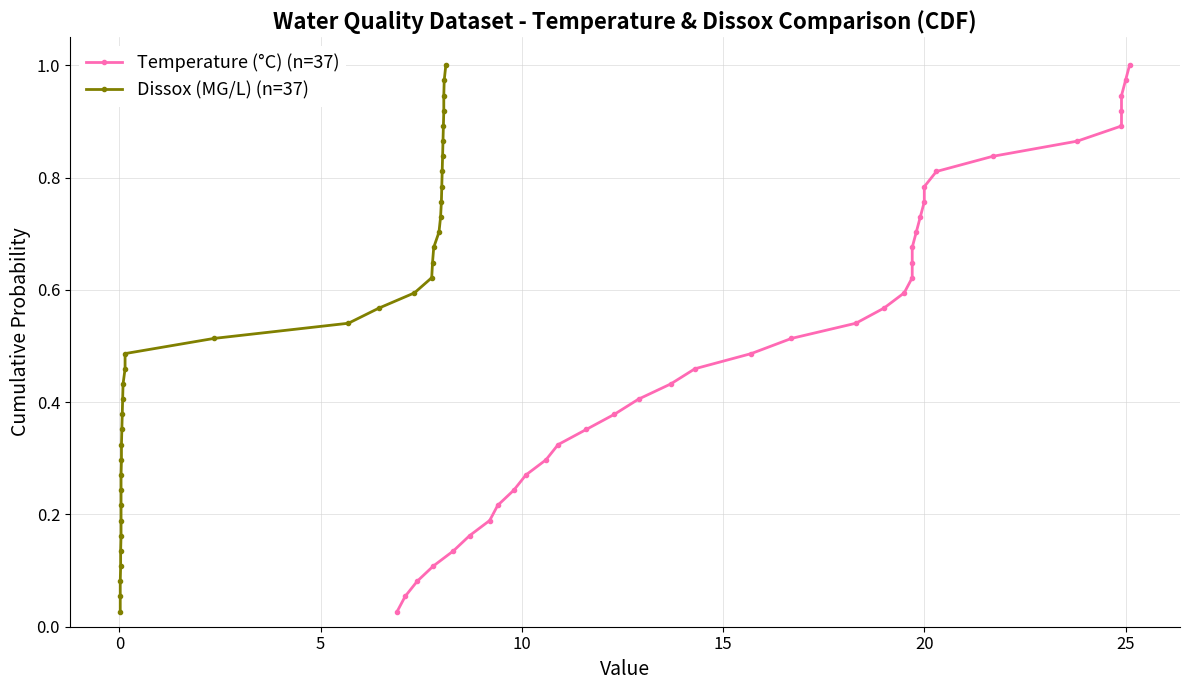

At how many categories does at least one series exceed 0?

37